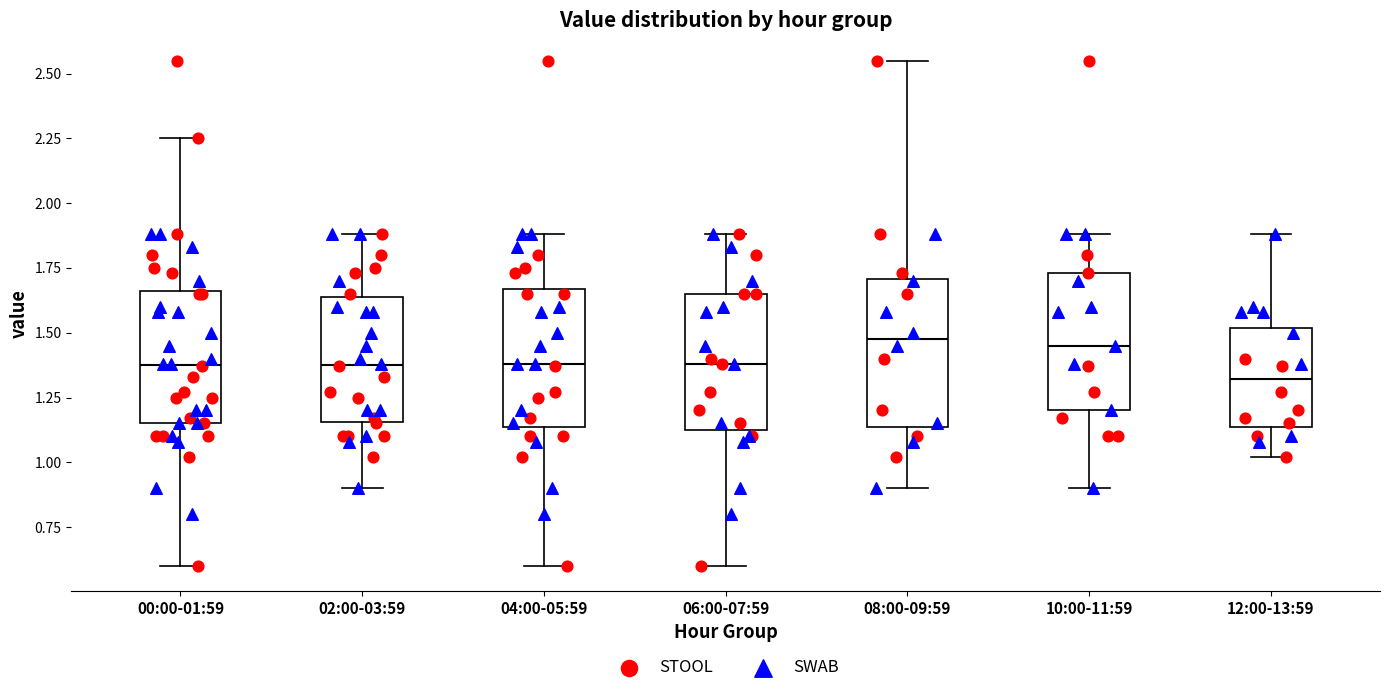

Reading left to right, transcribe this box plot: for each box, give where its median line is, the range the box spans, and where its two whiskers end, as read against the y-axis. The values are not printed on the chart, so give them approximately, as read against the axis.

00:00-01:59: median 1.40, box 1.15 to 1.65, whiskers 0.60 to 2.25
02:00-03:59: median 1.40, box 1.15 to 1.65, whiskers 0.90 to 1.90
04:00-05:59: median 1.40, box 1.15 to 1.65, whiskers 0.60 to 1.90
06:00-07:59: median 1.40, box 1.15 to 1.65, whiskers 0.60 to 1.90
08:00-09:59: median 1.50, box 1.15 to 1.70, whiskers 0.90 to 2.55
10:00-11:59: median 1.45, box 1.20 to 1.75, whiskers 0.90 to 1.90
12:00-13:59: median 1.30, box 1.15 to 1.50, whiskers 1.00 to 1.90